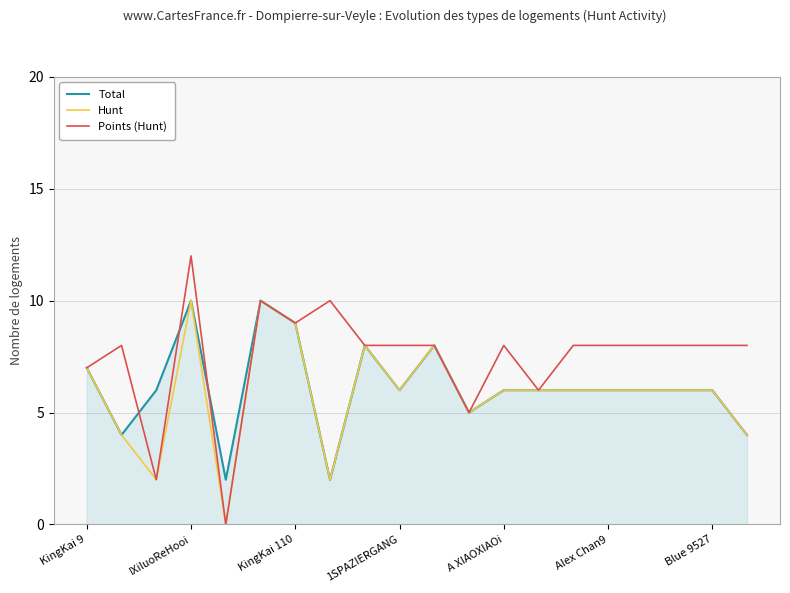

True or false: Hunt has more than 0 points higher than both neighbors.

True